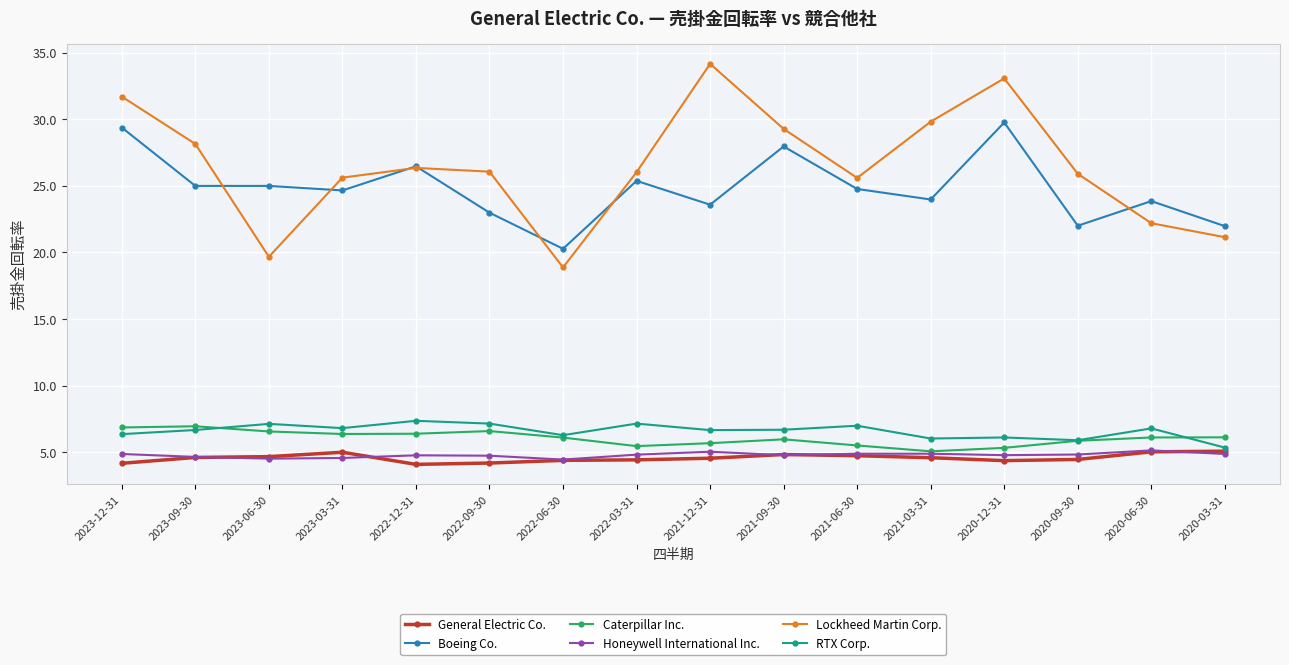

What is the label of the 1st point from the left?

2023-12-31